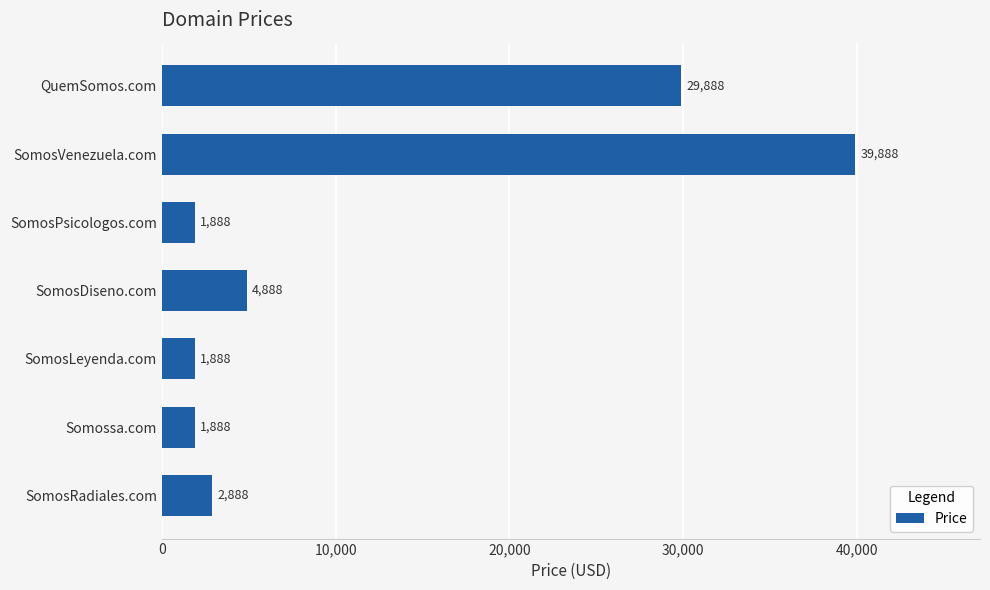

What is the average value?

11888